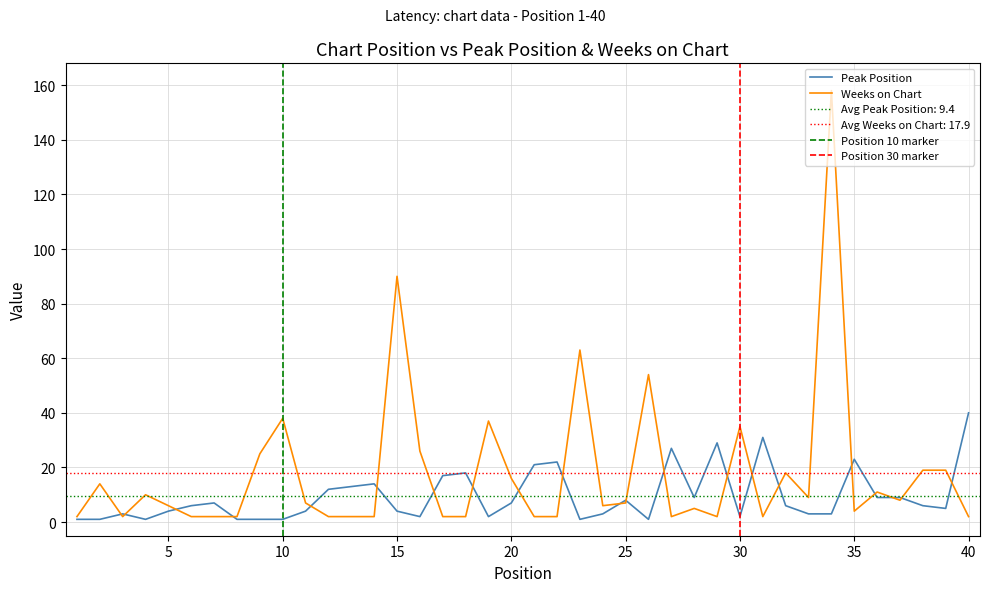

What is the value of the Peak Position point at the 2nd from the left?

1